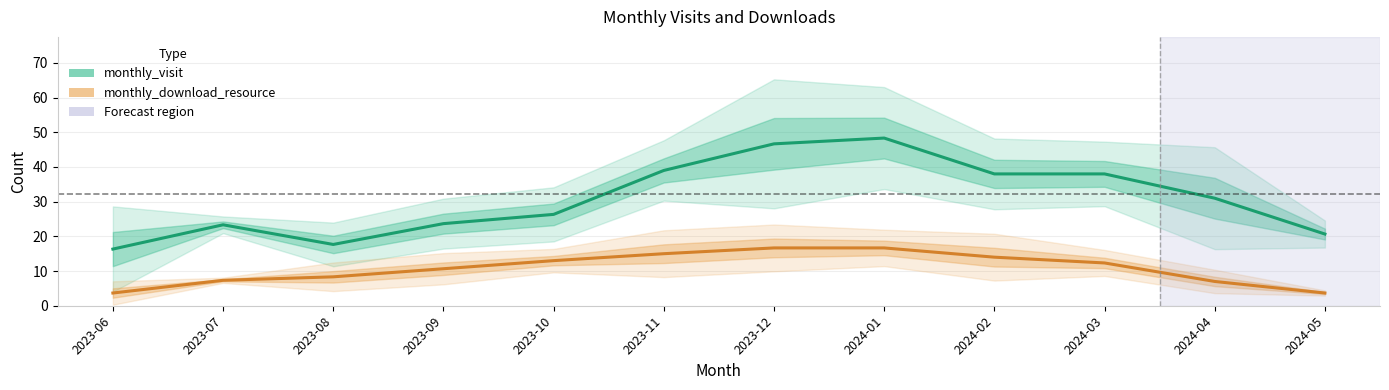

True or false: monthly_download_resource and monthly_visit intersect in this chart.

False